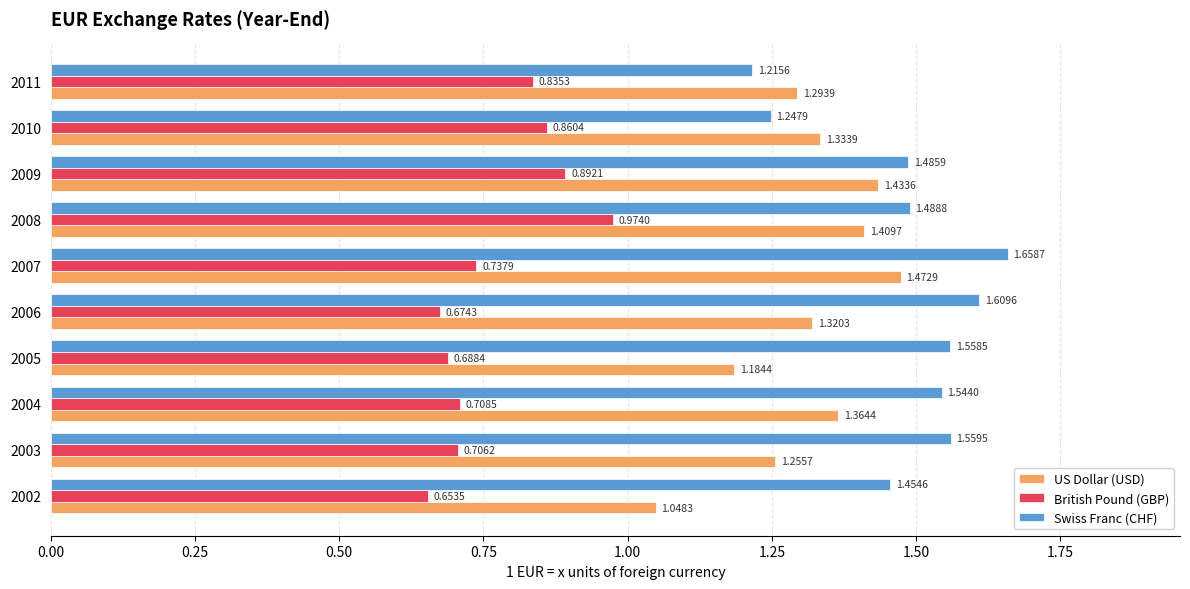

At which category is the sum across all series the highest?

2008